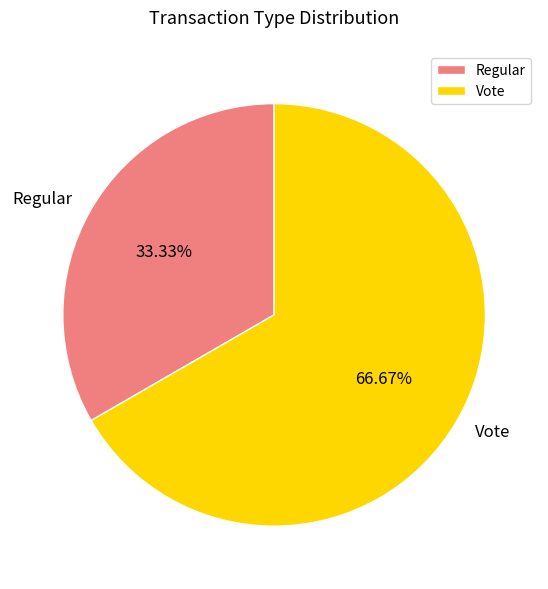

To the nearest percent, what is the difference between the Vote and Regular slice percentages?

33%